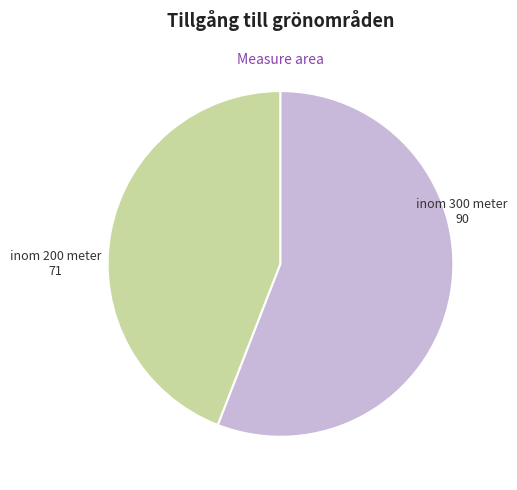

What is the majority slice?

inom 300 meter